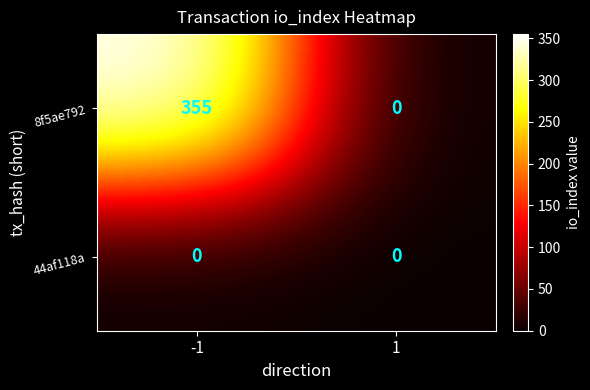

True or false: 8f5ae792 has a value of 0 at 1.

True